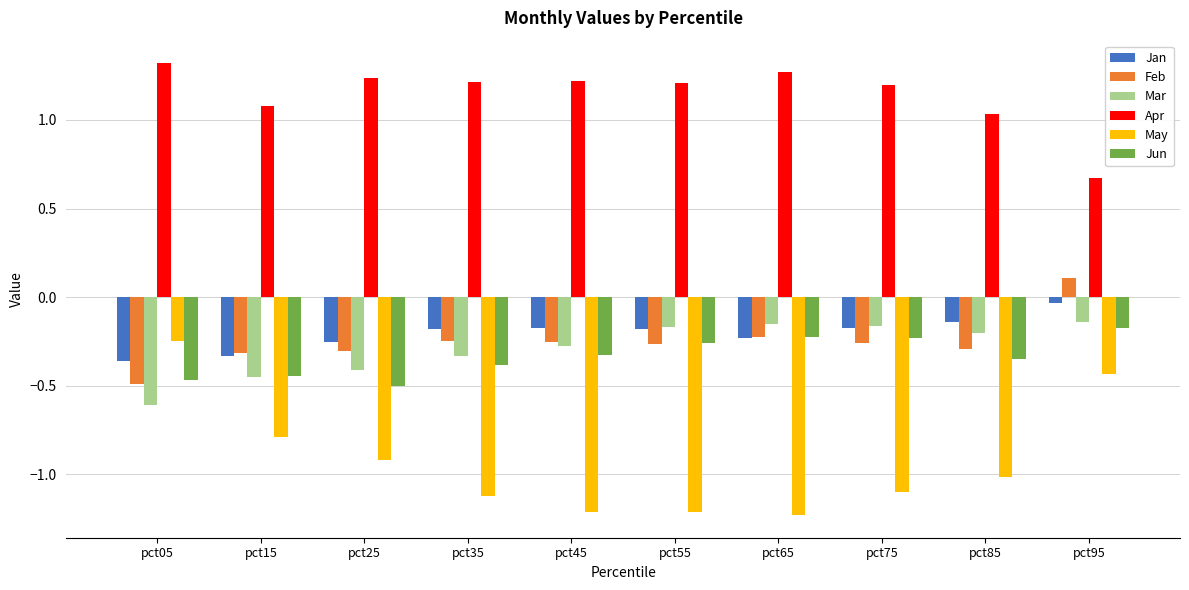

Where is Apr nearest to the value 0?

pct95